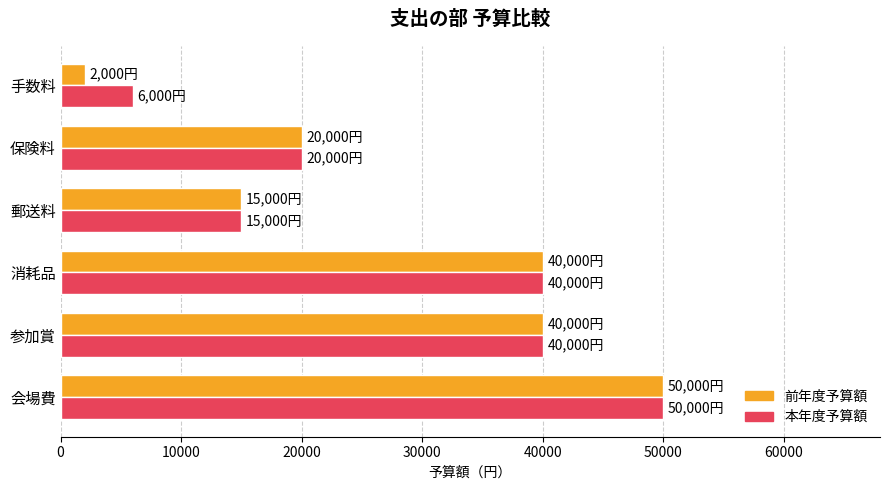

At which label is 前年度予算額 closest to 26000?

保険料